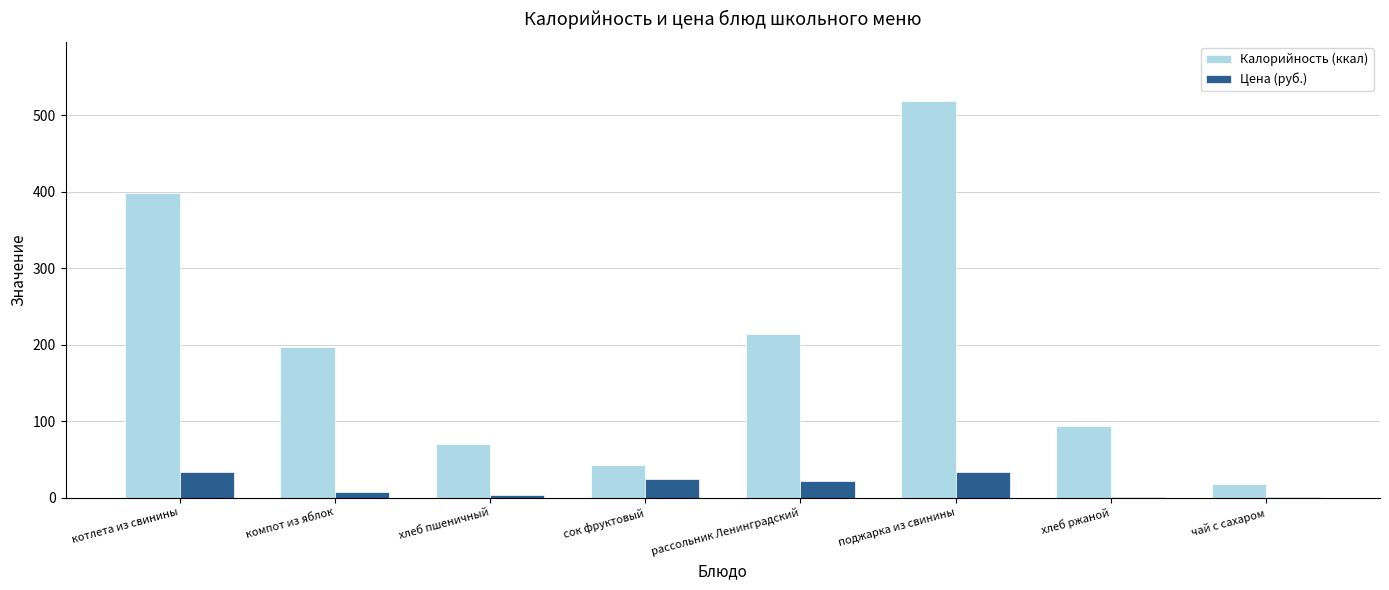

Between компот из яблок and поджарка из свинины, which series saw the biggest shift?

Калорийность (ккал)